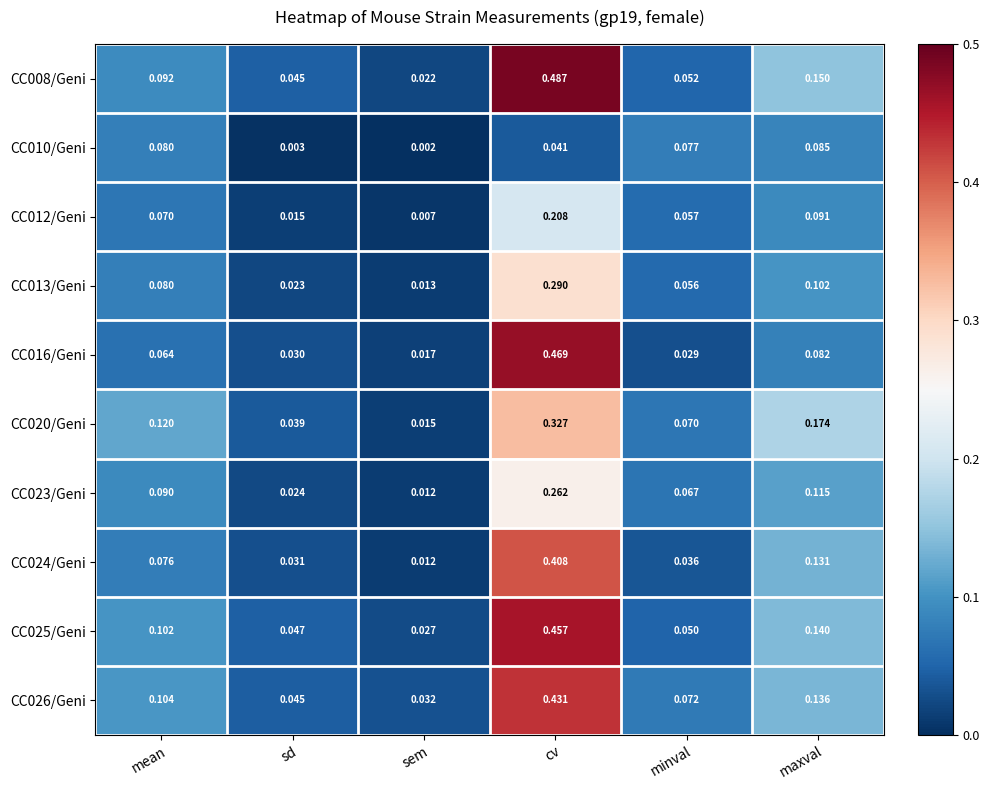

Between sem and maxval, which series saw the biggest shift?

CC020/Geni